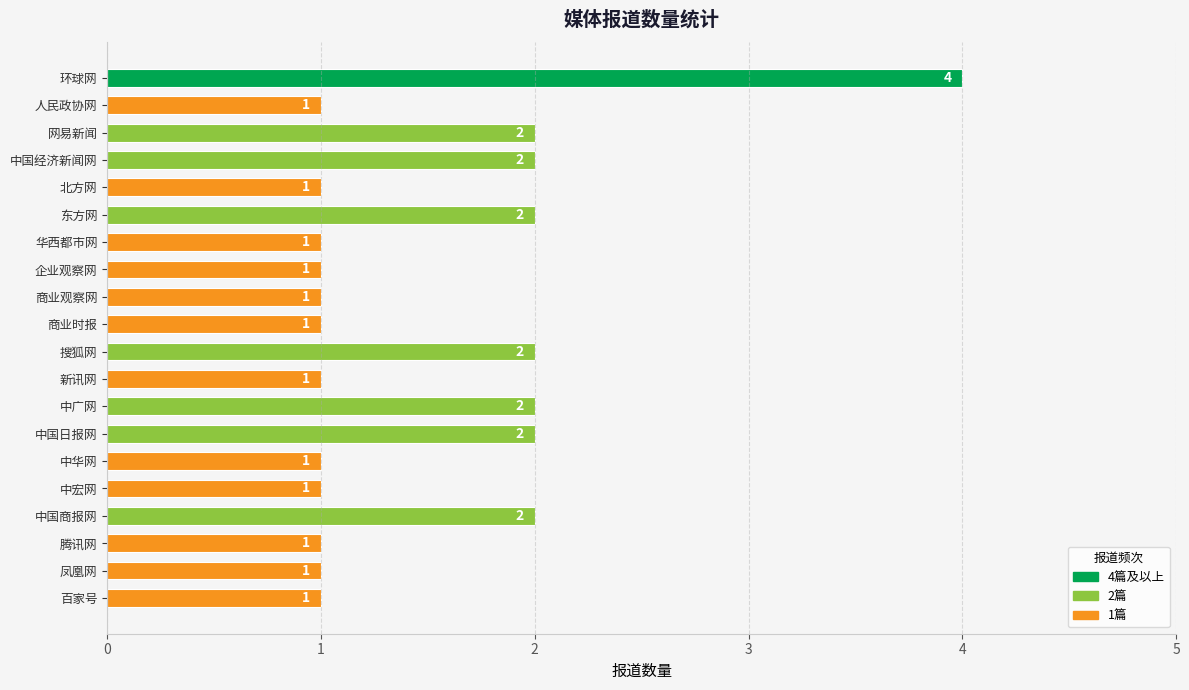

What is the sum of all values?

30